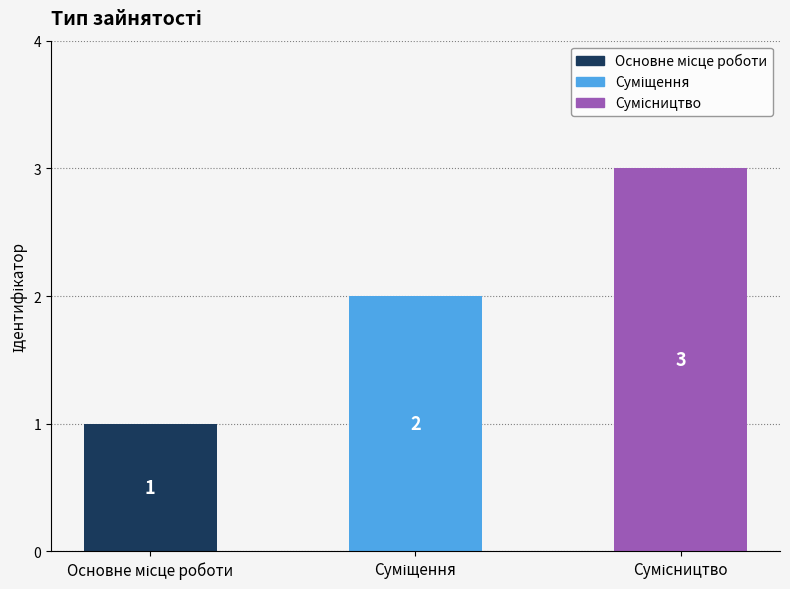

What is the difference between the maximum and second lowest values?

1